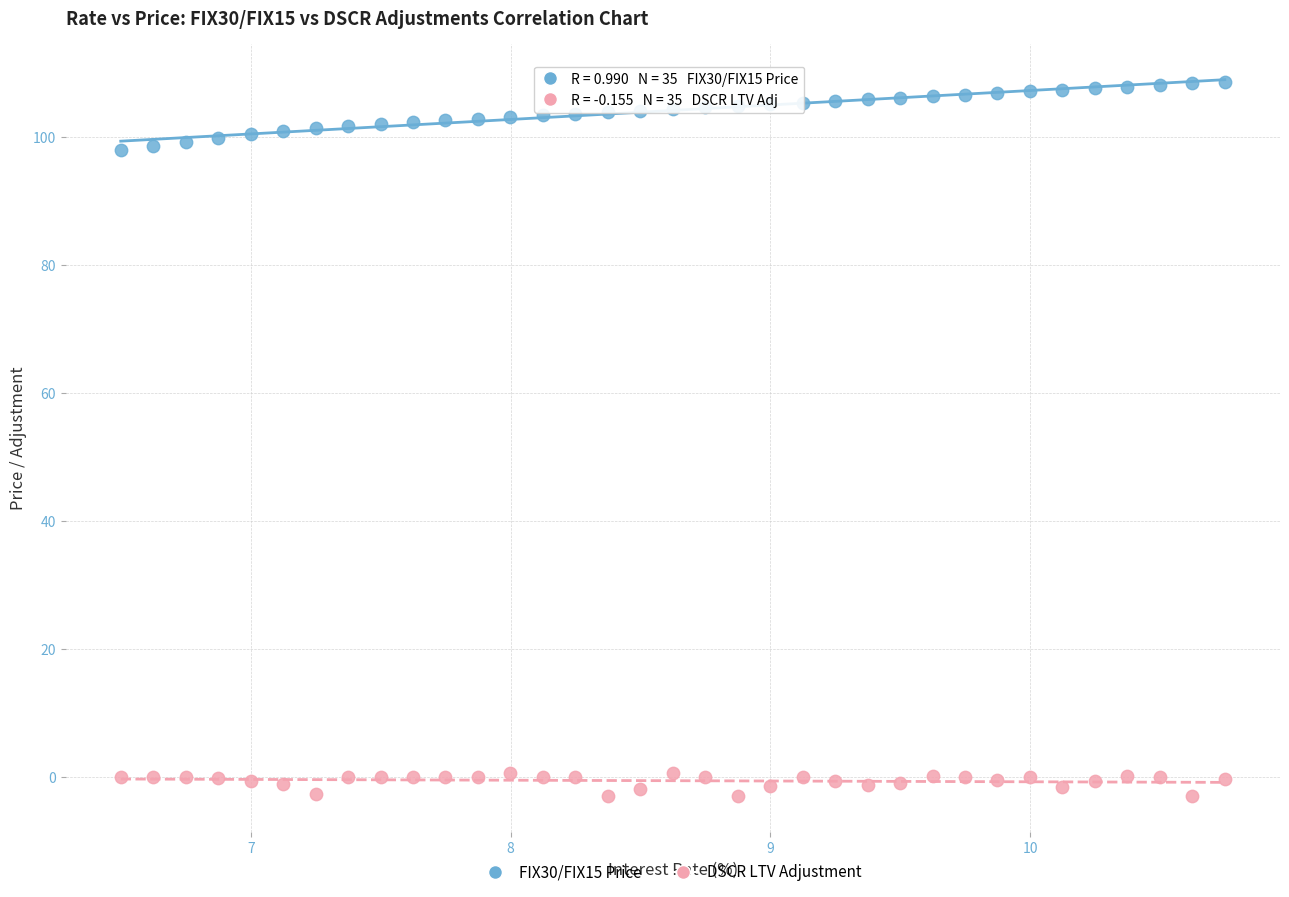

What are all the series names shown in the legend?

FIX30/FIX15 Price, DSCR LTV Adjustment